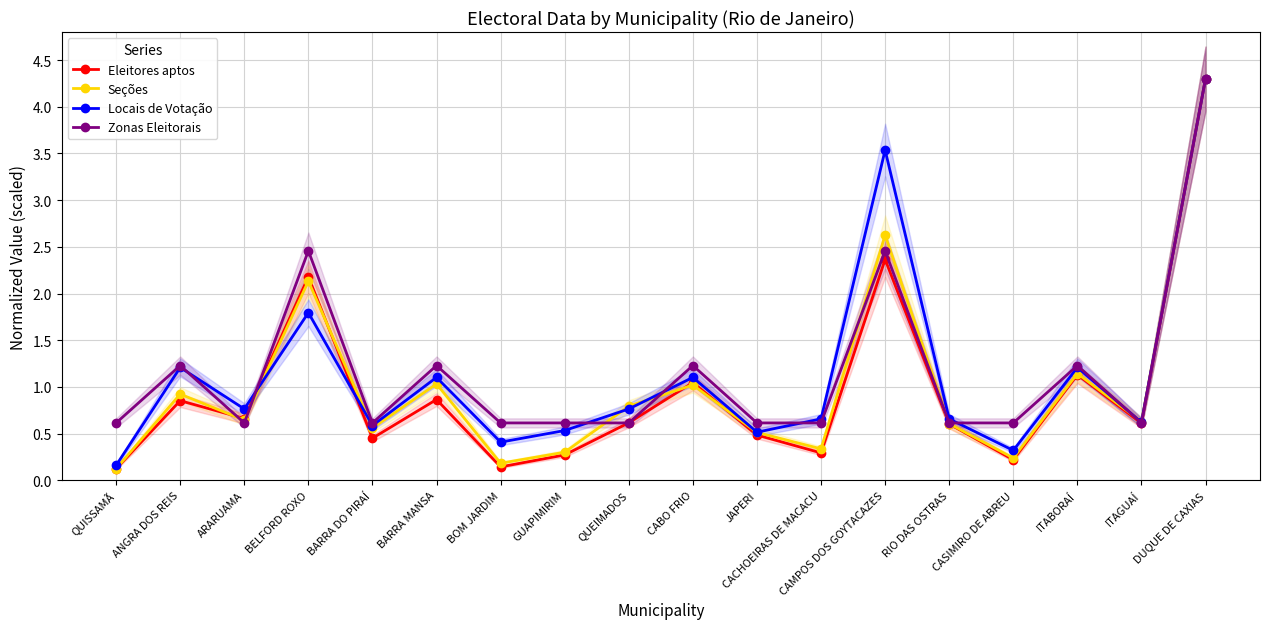

The value of Zonas Eleitorais at ARARUAMA is 0.6. True or false?

True